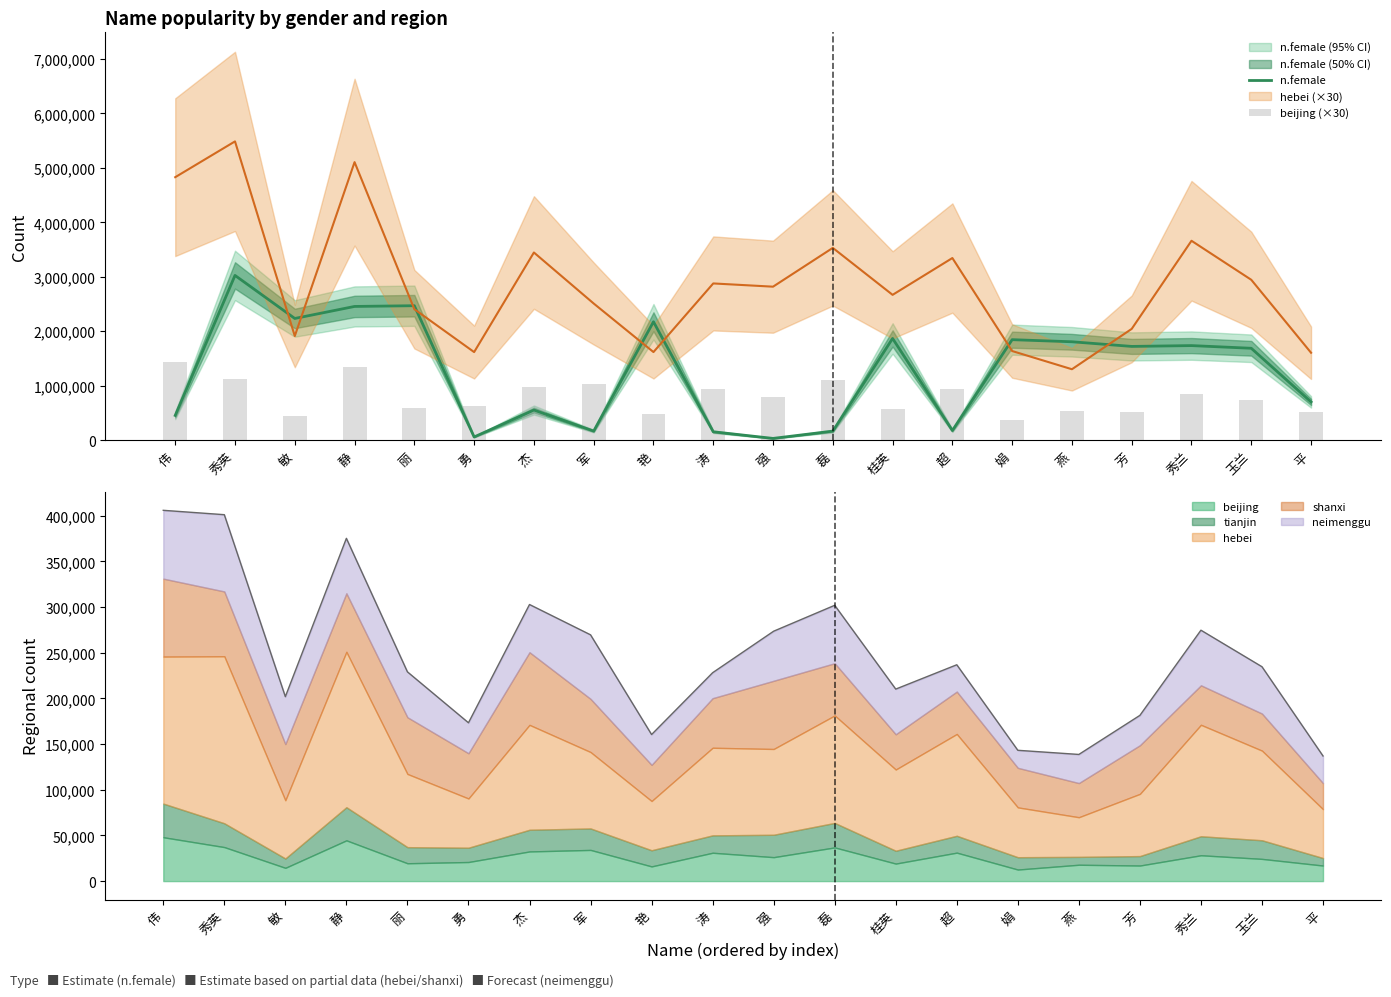

The n.female series shows 49275 at 强. True or false?

False